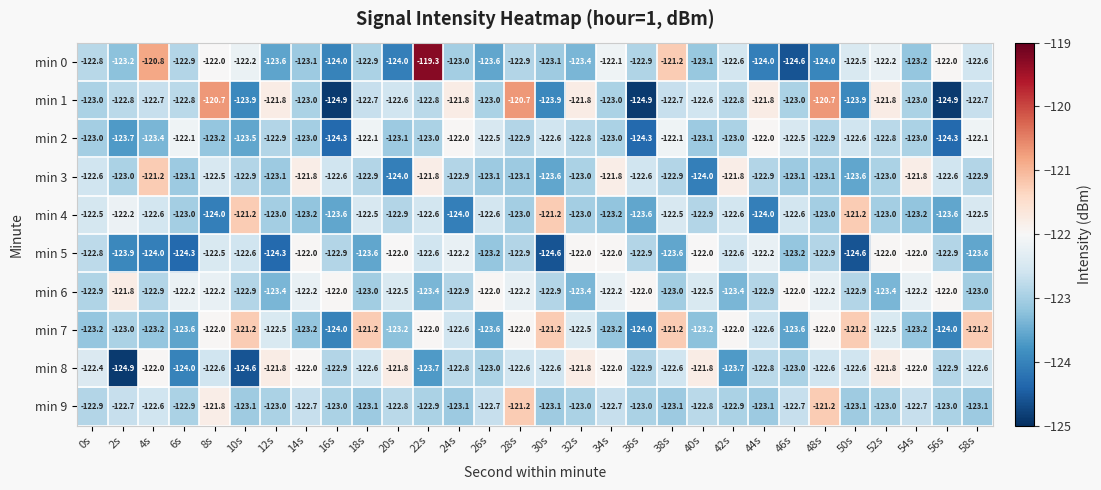

How many categories are shown in the chart?

30